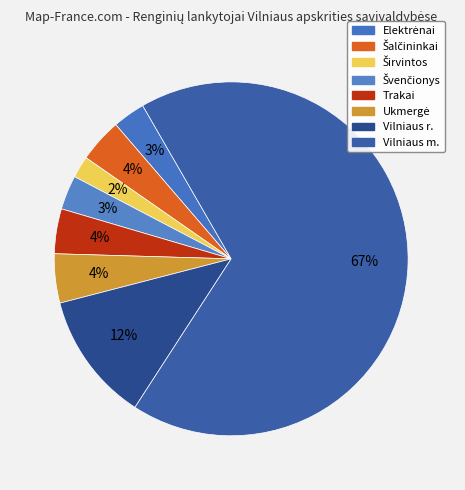

What percentage do Ukmergė and Širvintos together represent?

6.5%